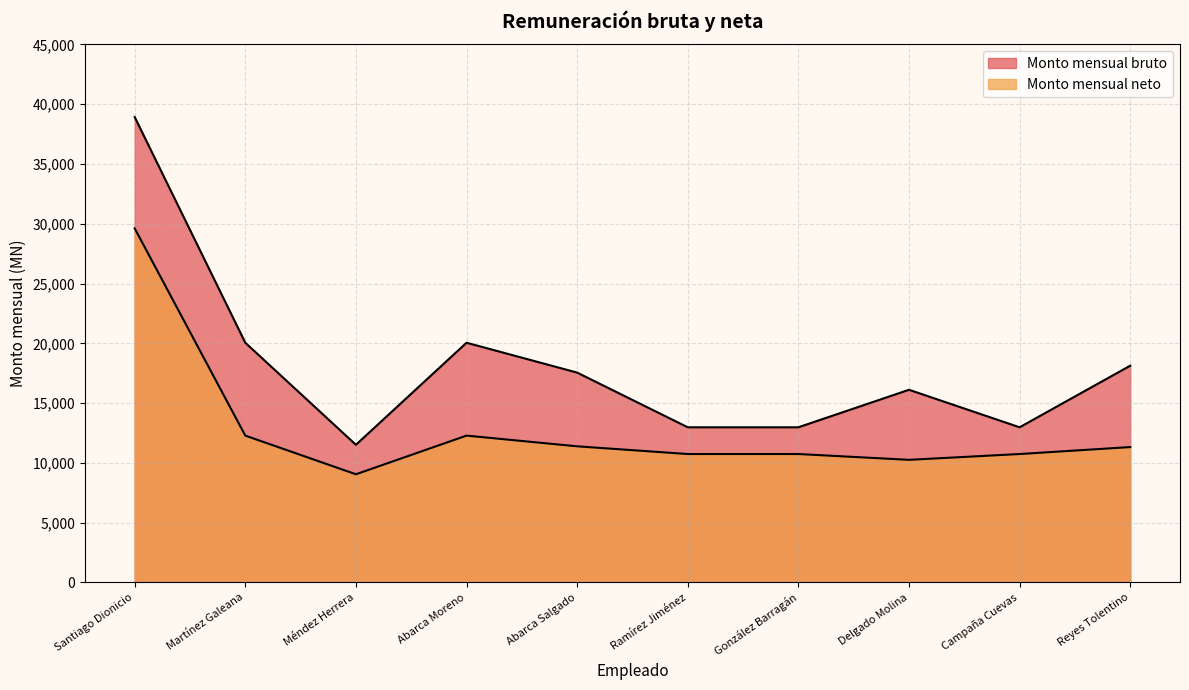

Which series has the widest spread of values?

Monto mensual bruto